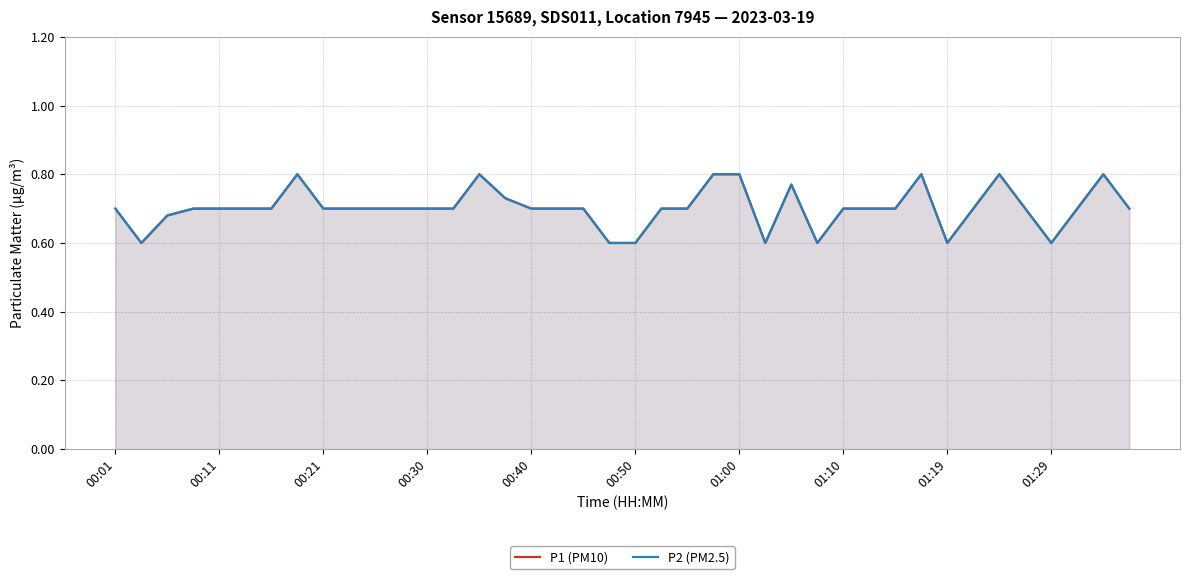

True or false: P1 (PM10) and P2 (PM2.5) cross at least once.

False